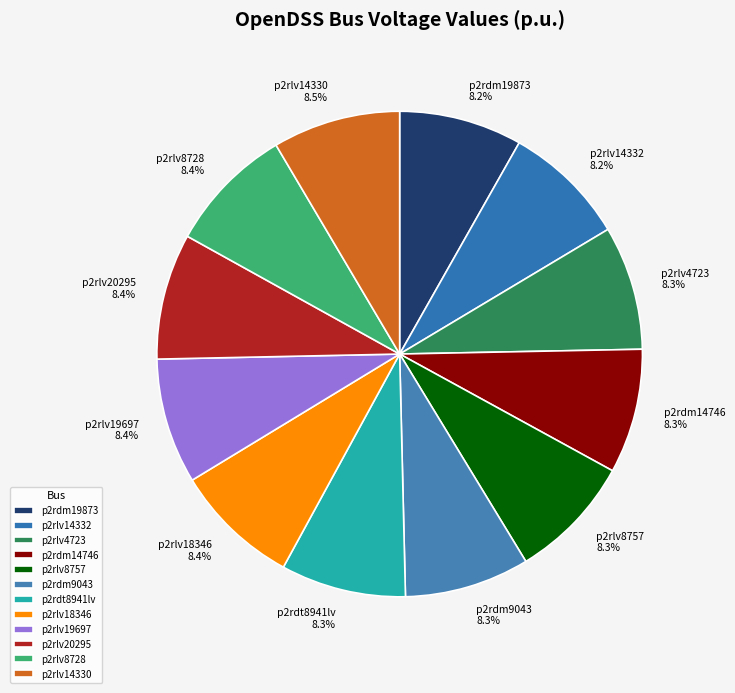

Approximately how many times larger is the value at p2rlv18346 compared to p2rdt8941lv?

1.0